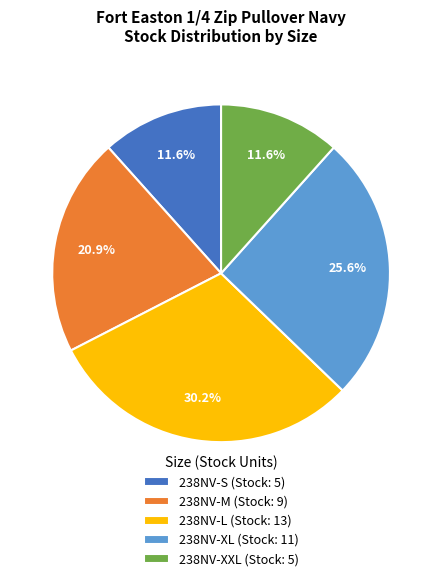

Is the sum of 238NV-S and 238NV-L greater than half?

No